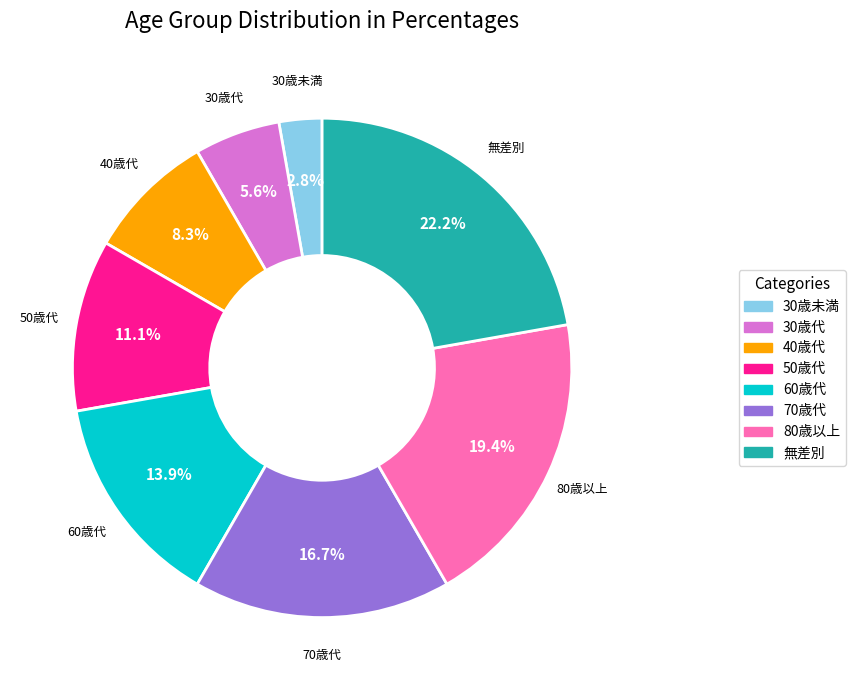

What is the smallest slice in the pie chart?

30歳未満